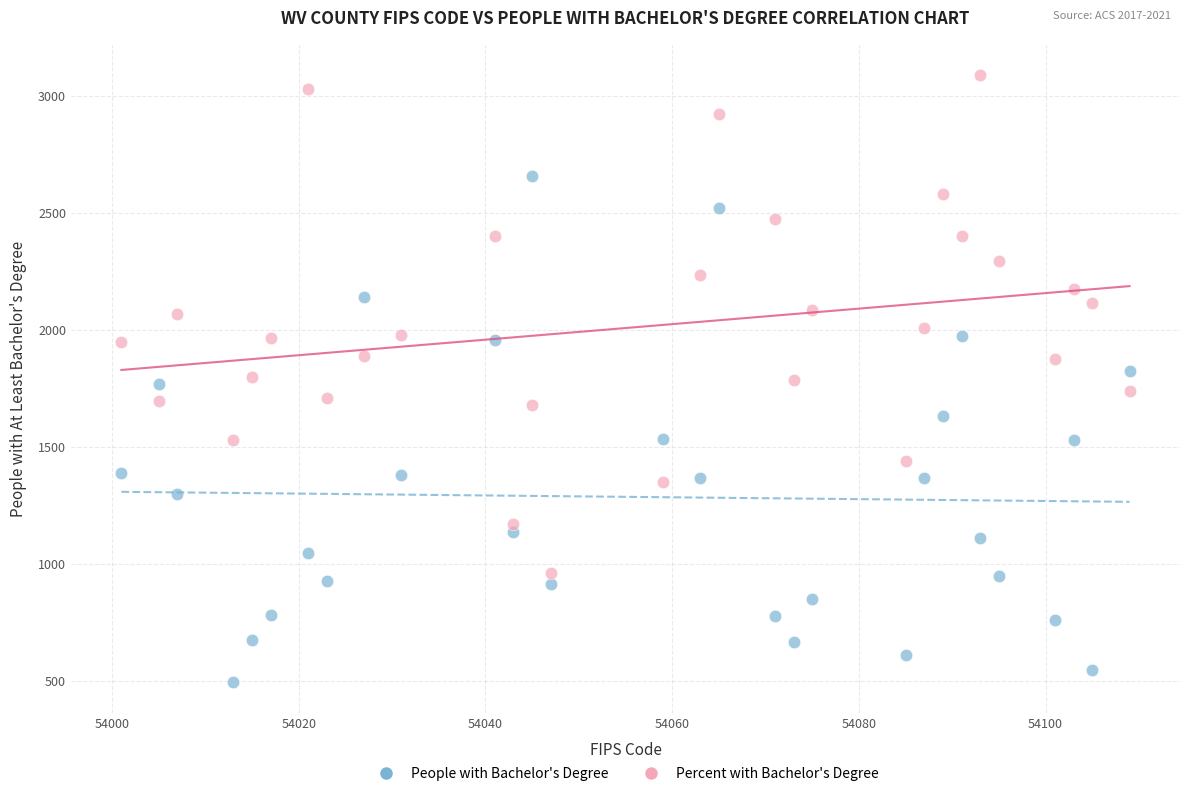

Across all data points, what is the range of Y values (max minus min)?

2597